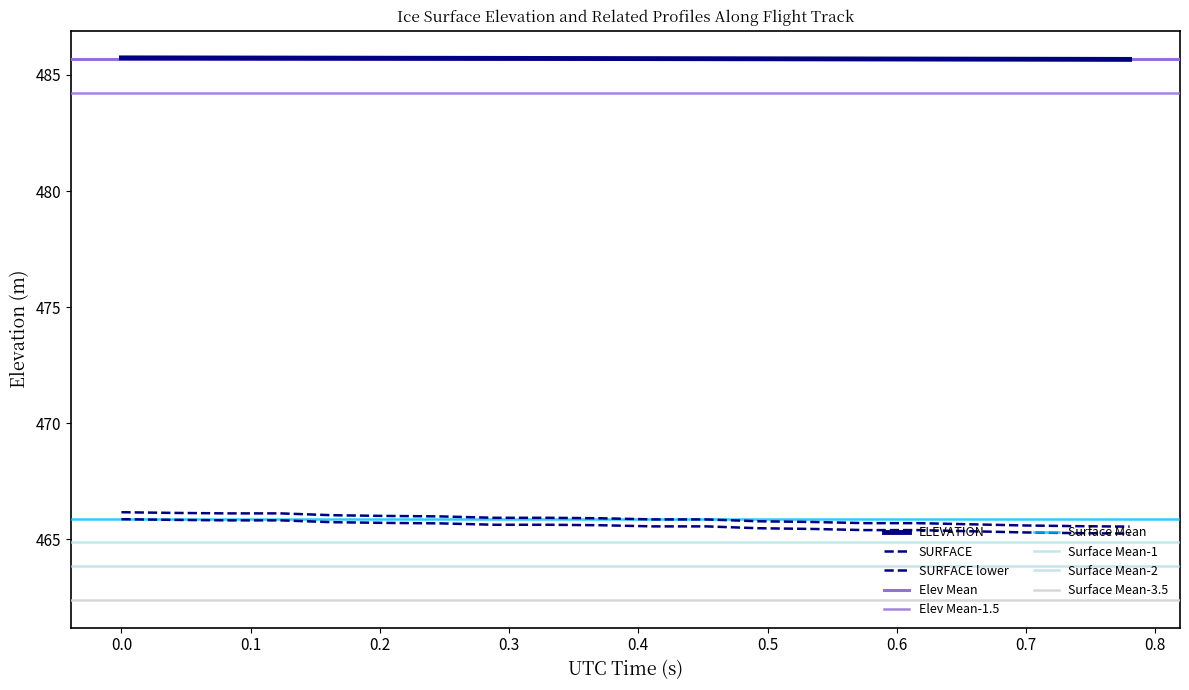

What is the highest value of the ELEVATION series?

485.7